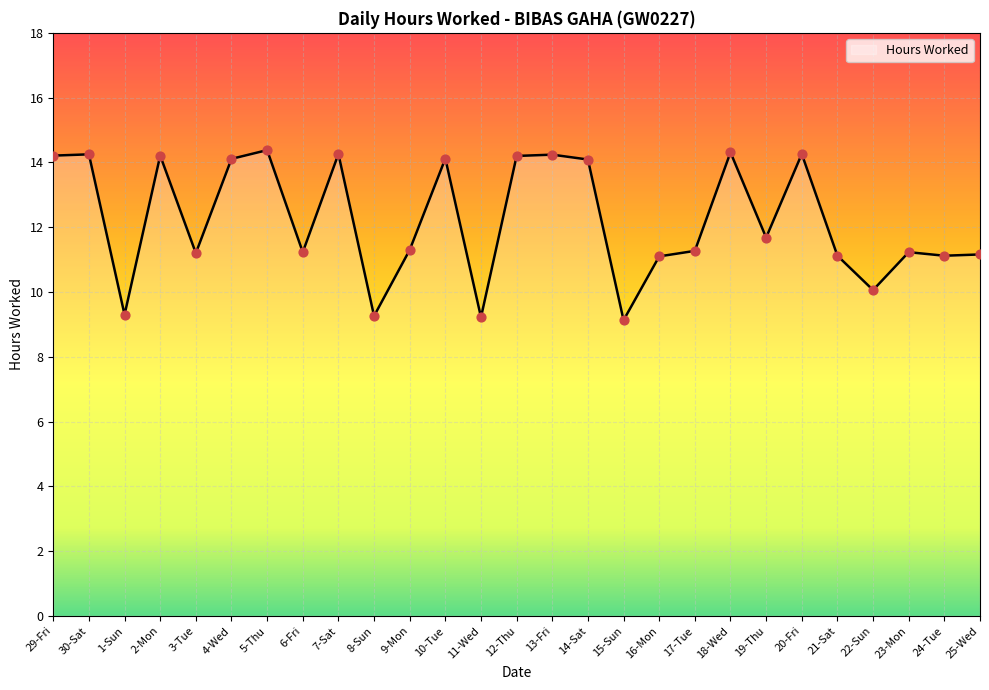

What is the ratio of the value at 23-Mon to the value at 22-Sun?

1.1